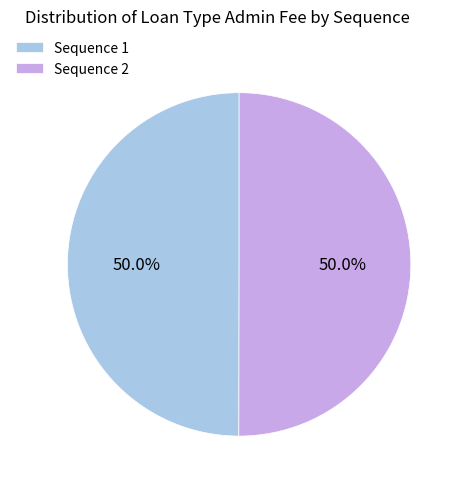

How much of the chart is everything except Sequence 1?

50.0%